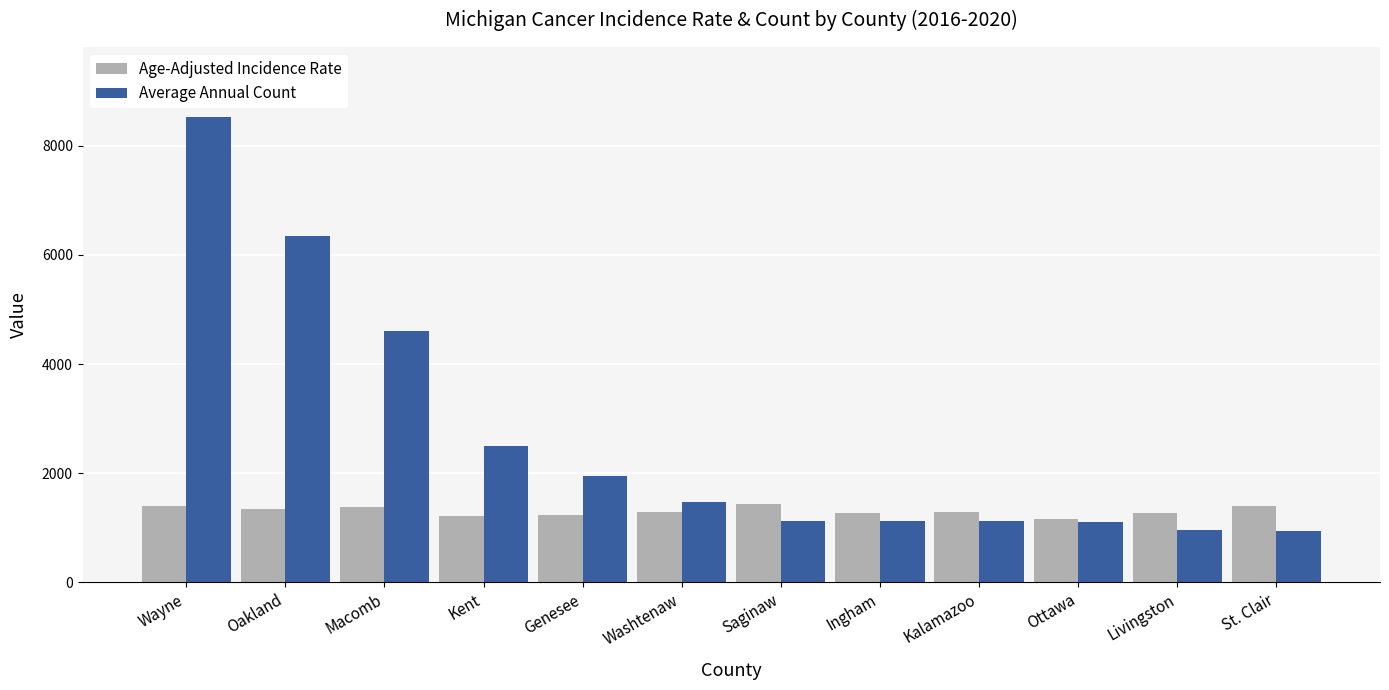

Which category has the highest value in the Average Annual Count series?

Wayne